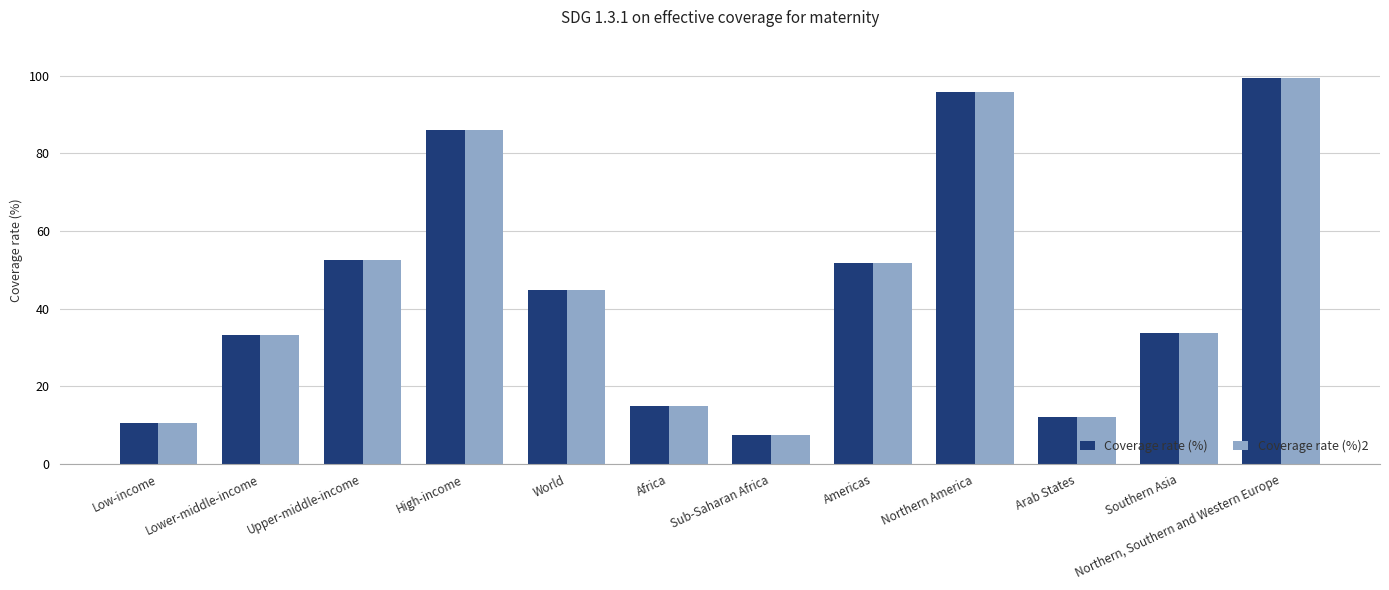

How many categories are shown in the chart?

12